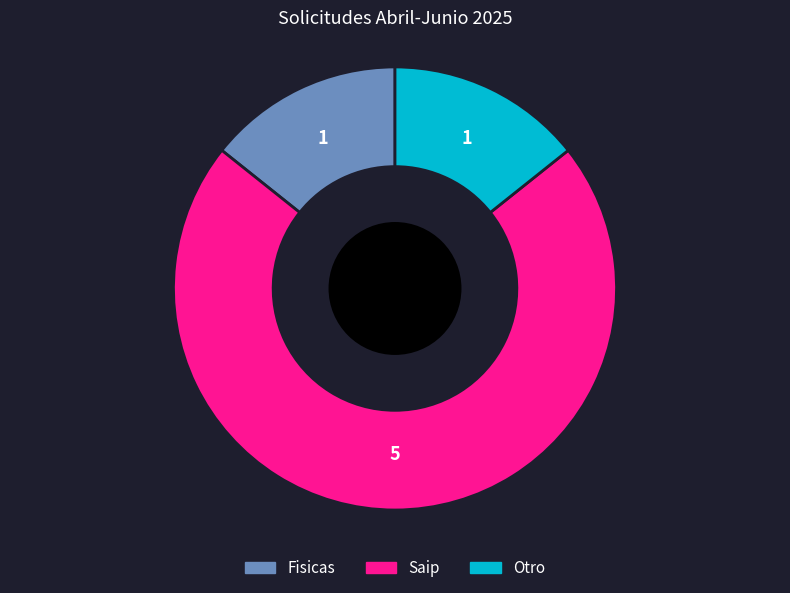

Is there a majority slice in this chart?

Yes